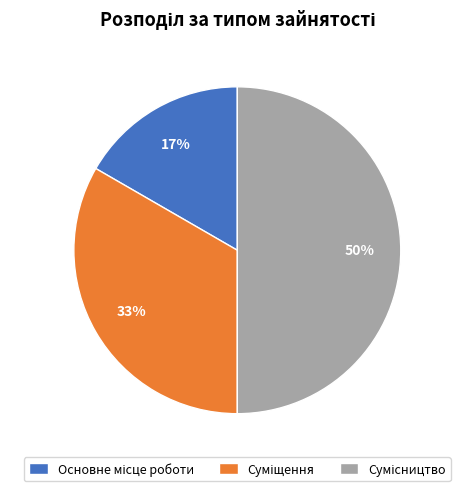

To the nearest percent, what is the difference between the largest and smallest slice percentages?

33%